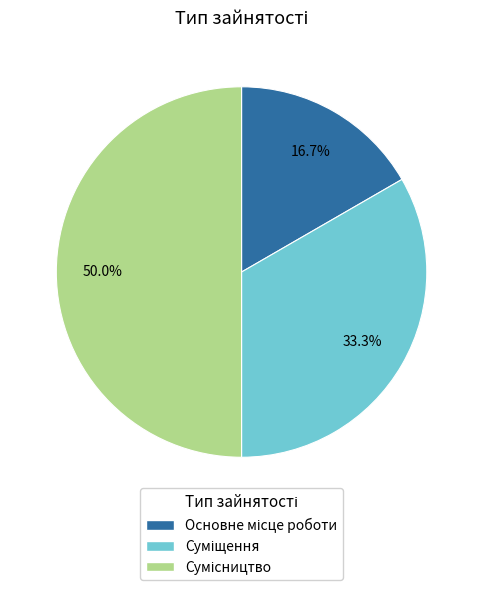

True or false: Сумісництво accounts for 57% of the total.

False